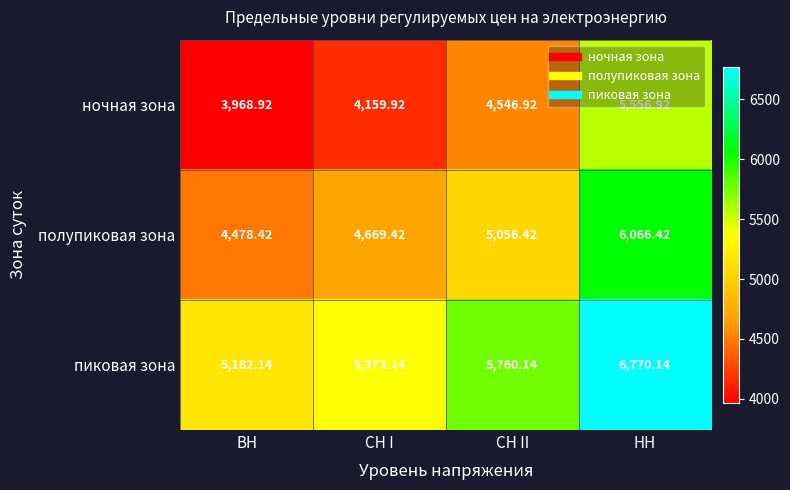

Which series has the largest total across all categories?

пиковая зона